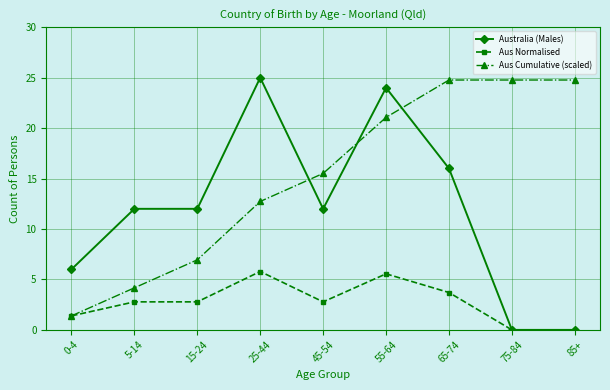

Which series ends up on top after the final intersection of Australia (Males) and Aus Cumulative (scaled)?

Aus Cumulative (scaled)